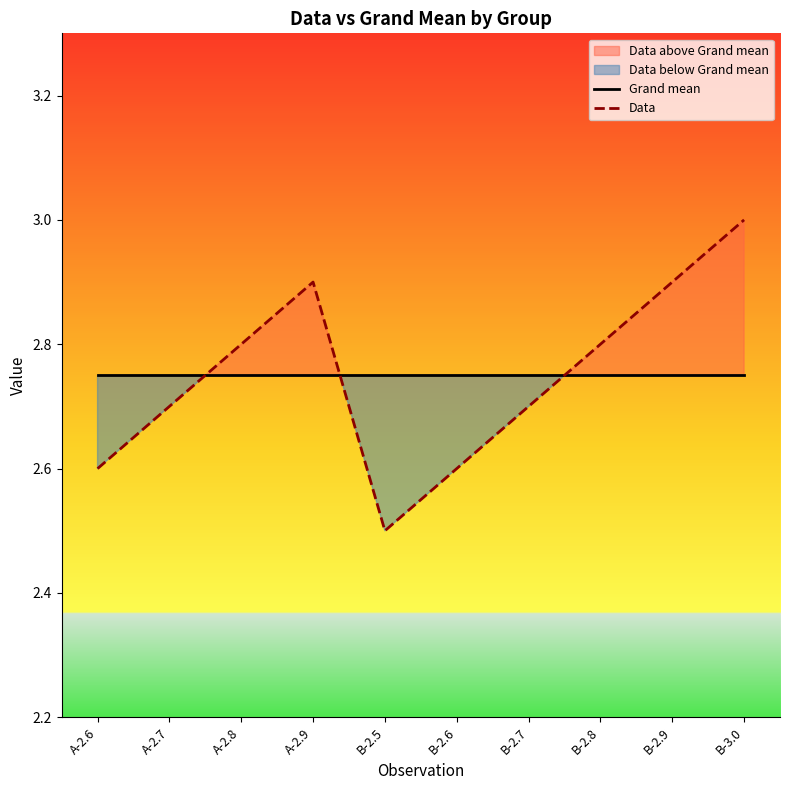

Between A-2.6 and A-2.8, which series saw the biggest shift?

Data